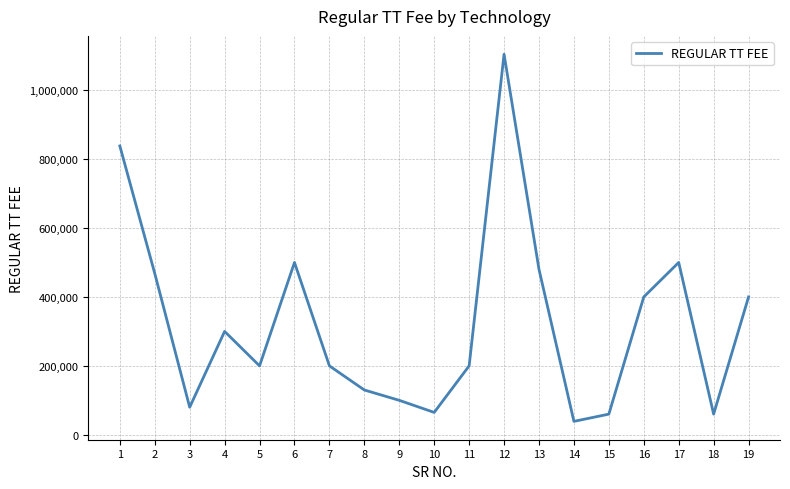

The value at 7 is 318064. True or false?

False